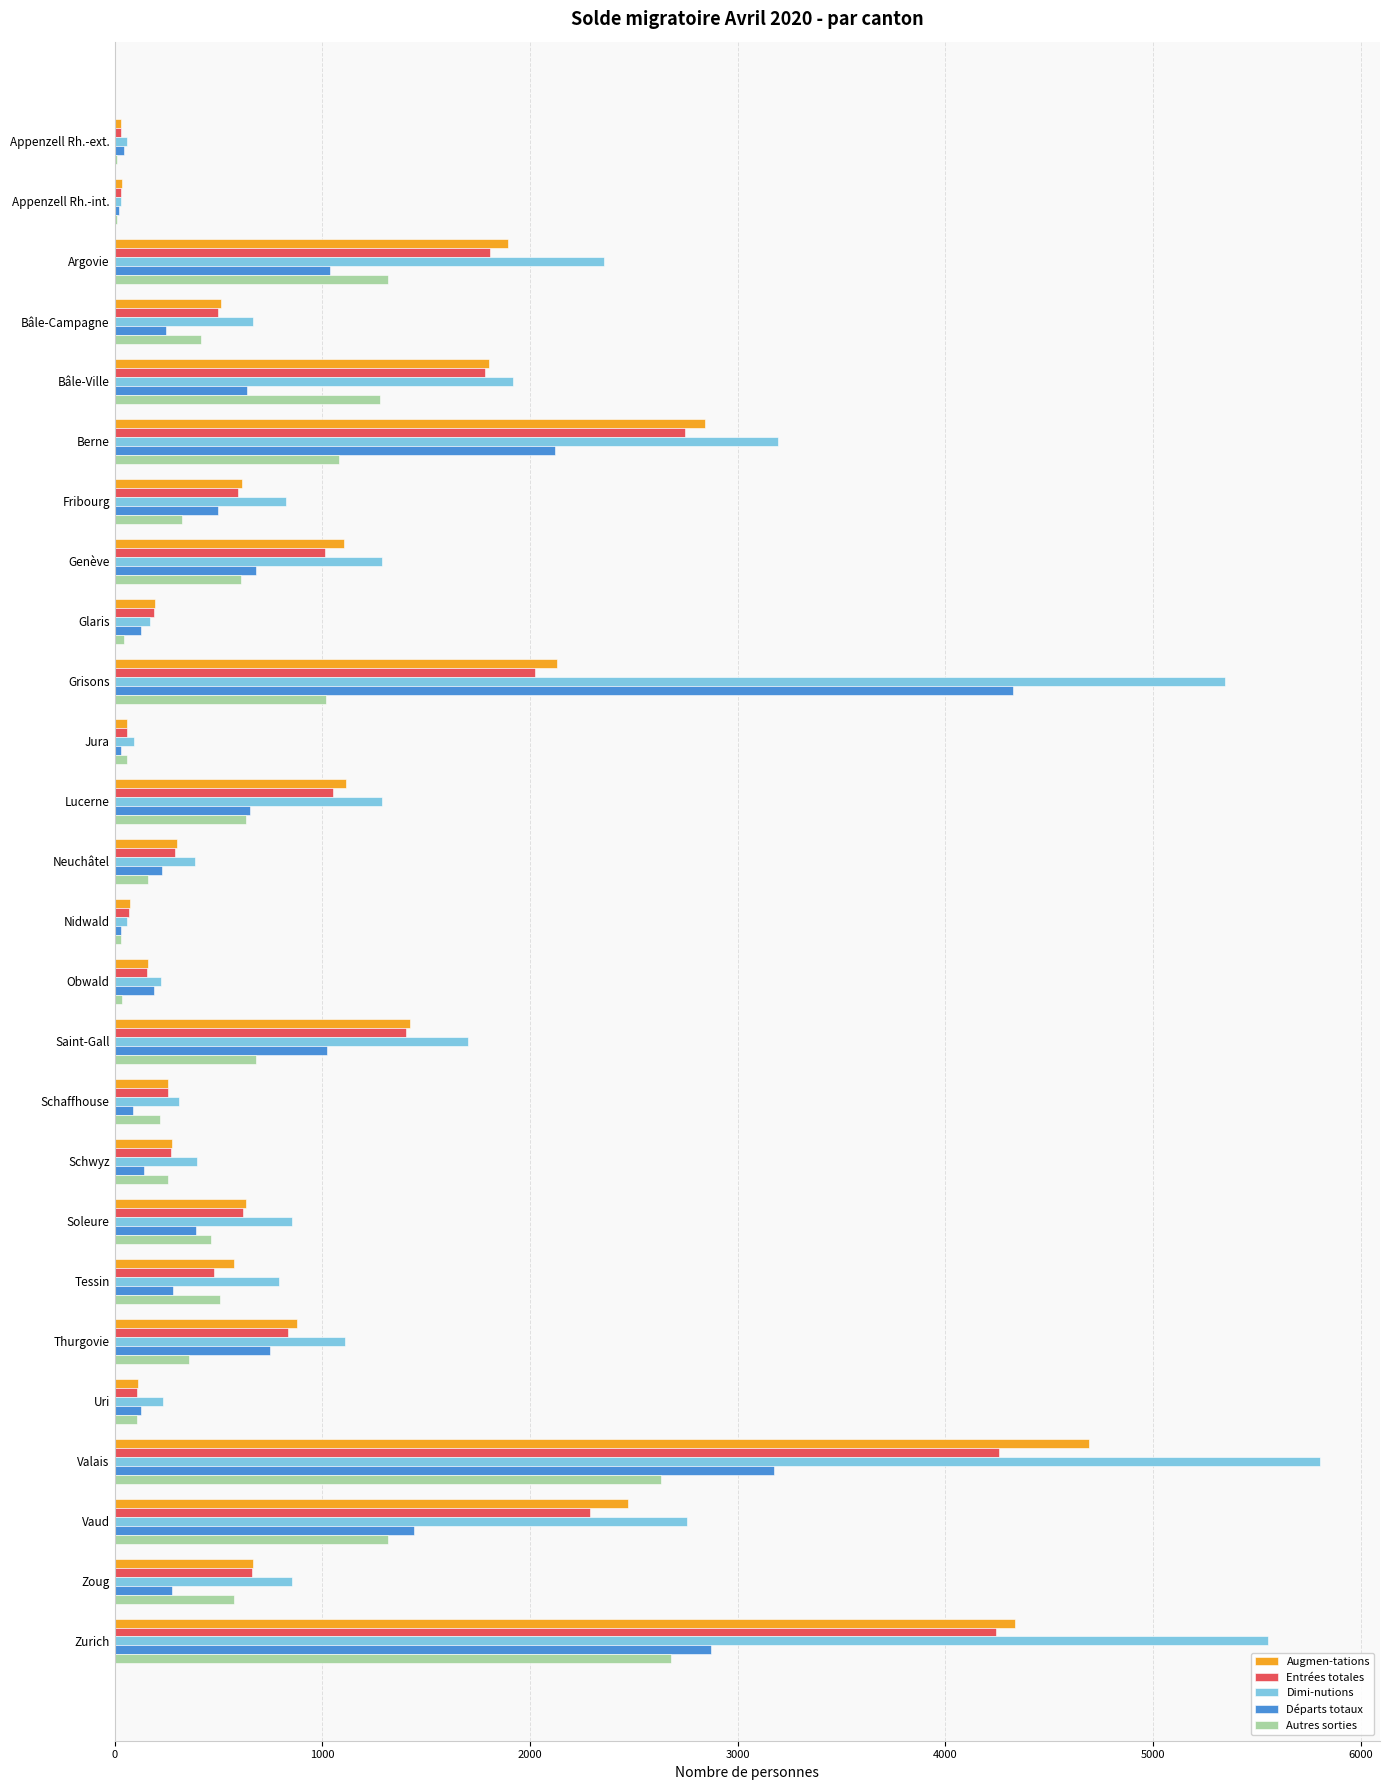

What is the greatest value displayed?

5802